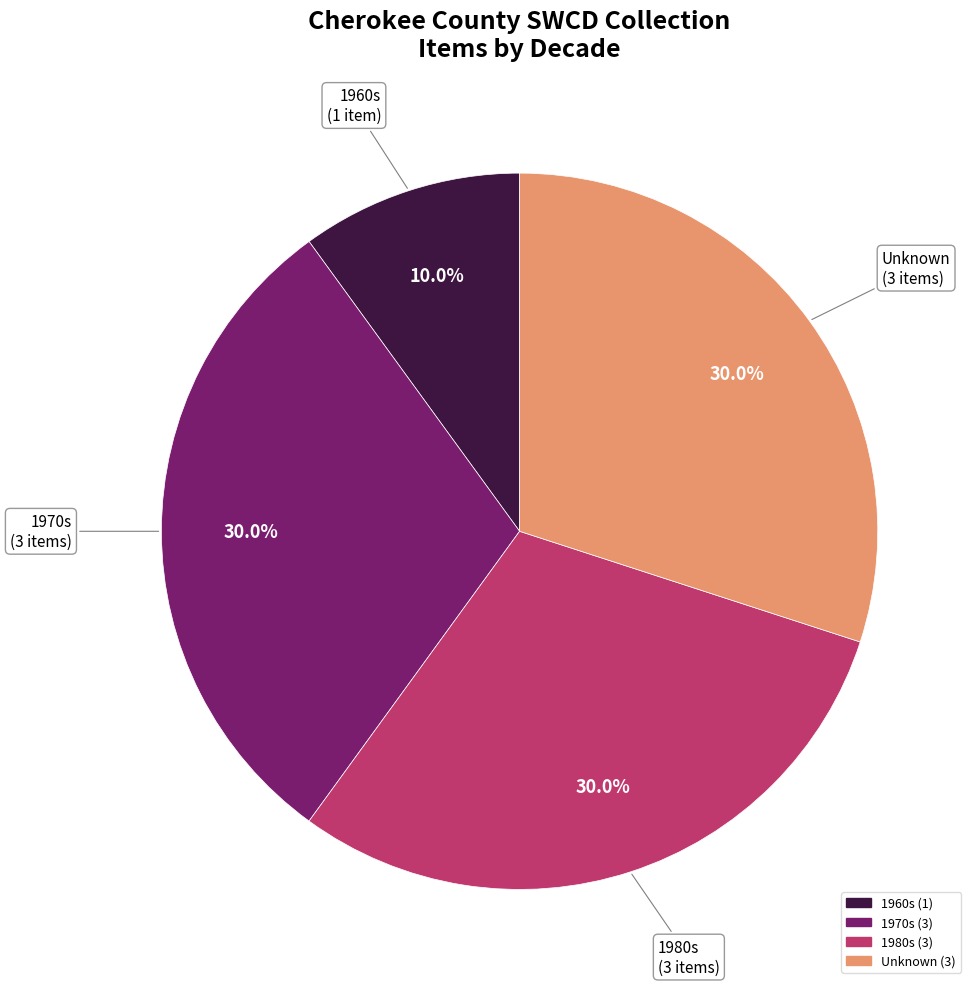

How many slices are in this pie chart?

4